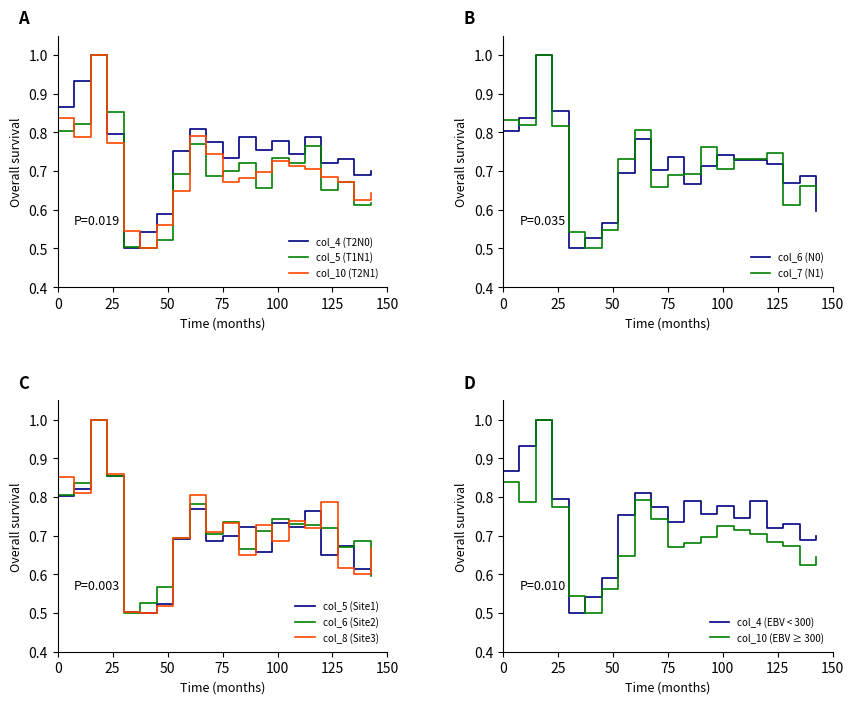

How many series are shown in this chart?

6